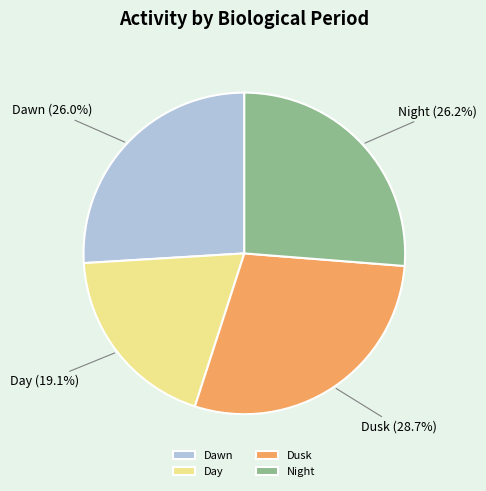

What is the largest slice in the pie chart?

Dusk